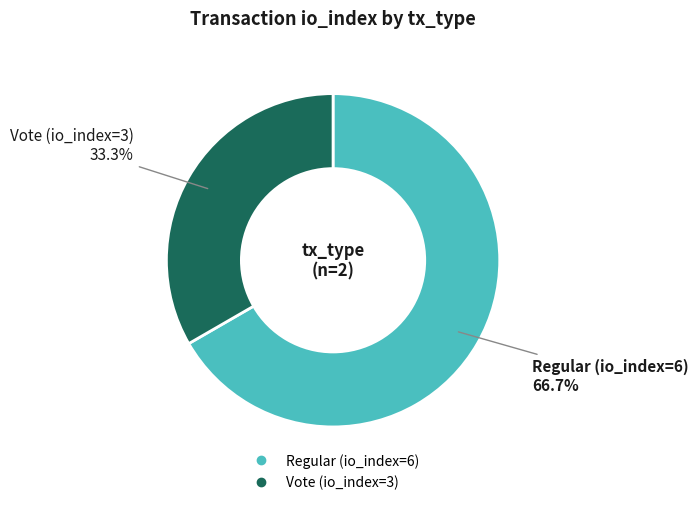

Which category has the smallest portion of the pie?

Vote (io_index=3)